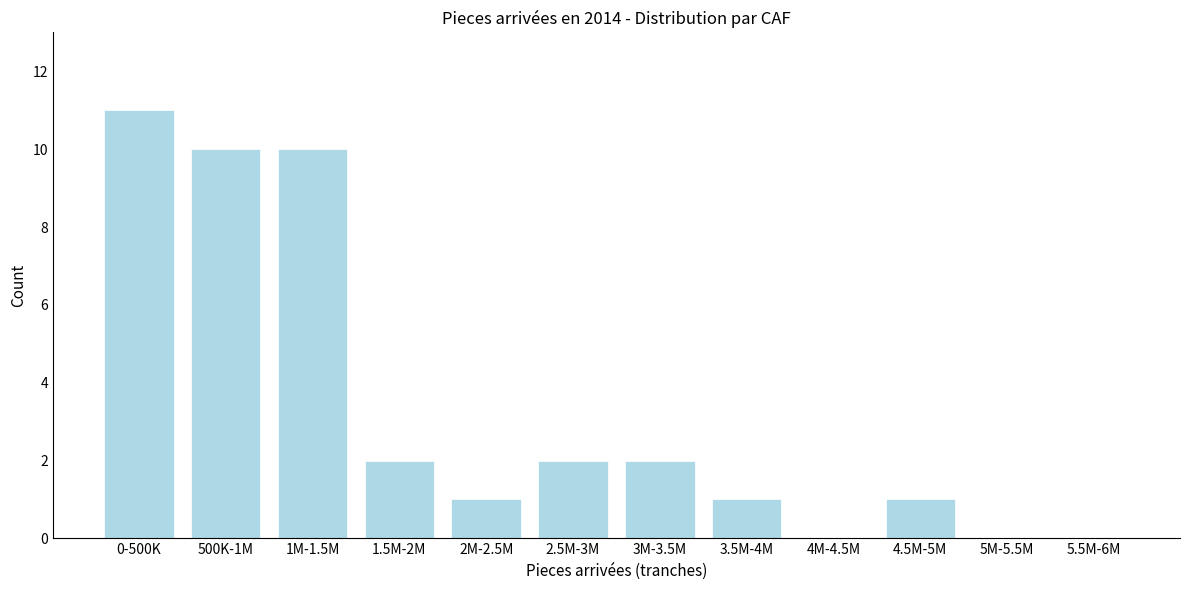

Reading right to left, extract all data points from this chart.

5.5M-6M=0	5M-5.5M=0	4.5M-5M=1	4M-4.5M=0	3.5M-4M=1	3M-3.5M=2	2.5M-3M=2	2M-2.5M=1	1.5M-2M=2	1M-1.5M=10	500K-1M=10	0-500K=11